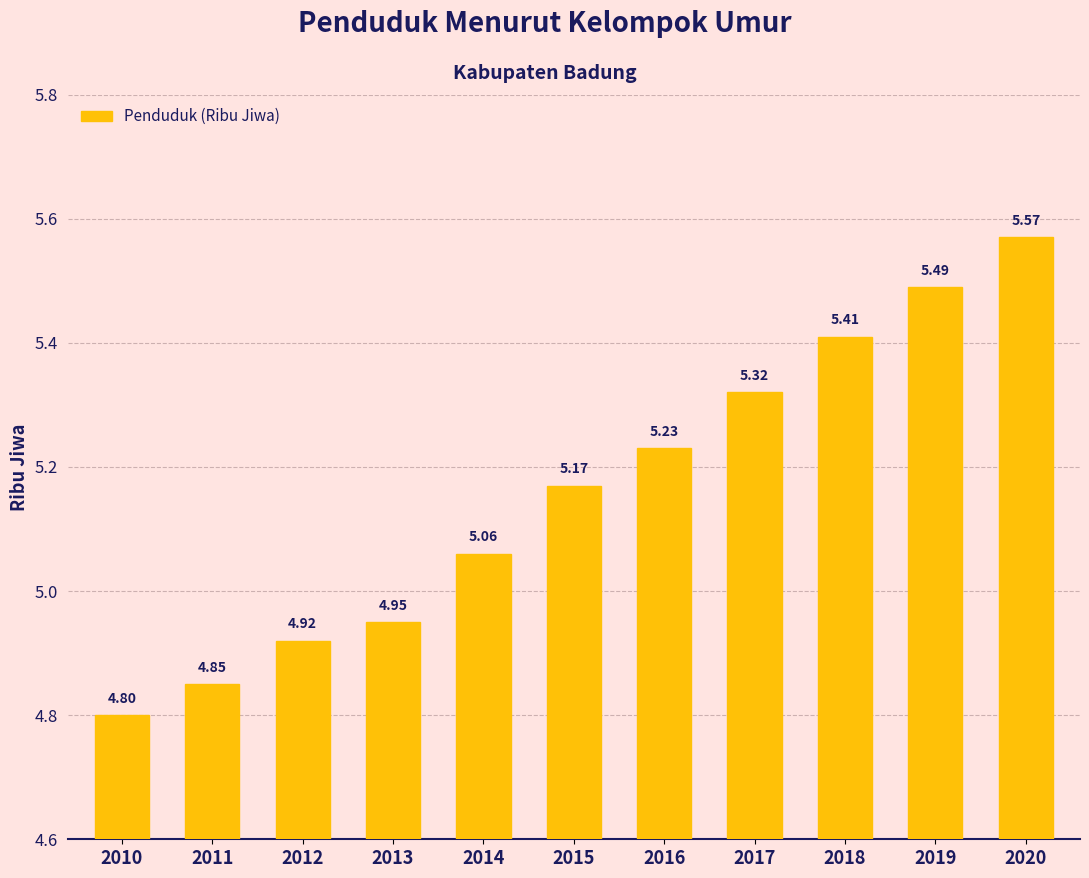

What is the change in value from 2012 to 2016?

+0.3